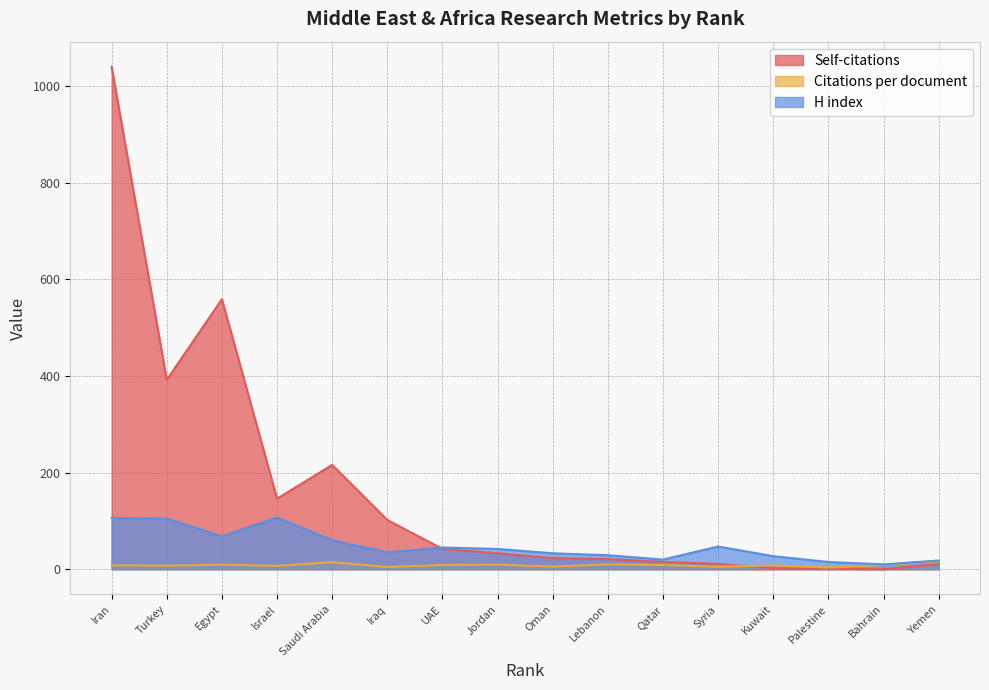

How many interior local valleys does the H index series have?

4